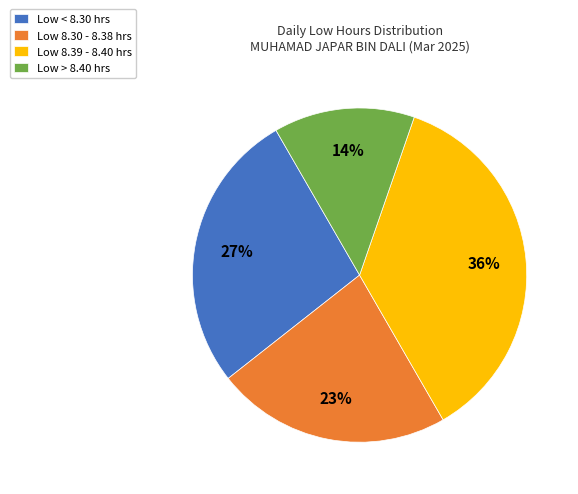

Which slice is the smallest?

Low > 8.40 hrs